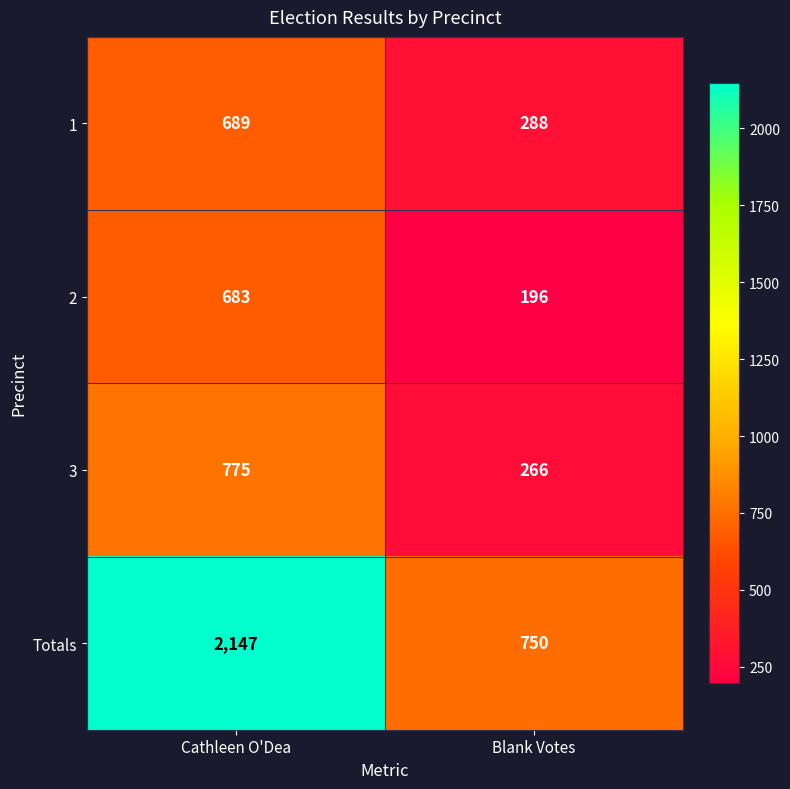

List the labels in order of 2 value, largest first.

Cathleen O'Dea, Blank Votes